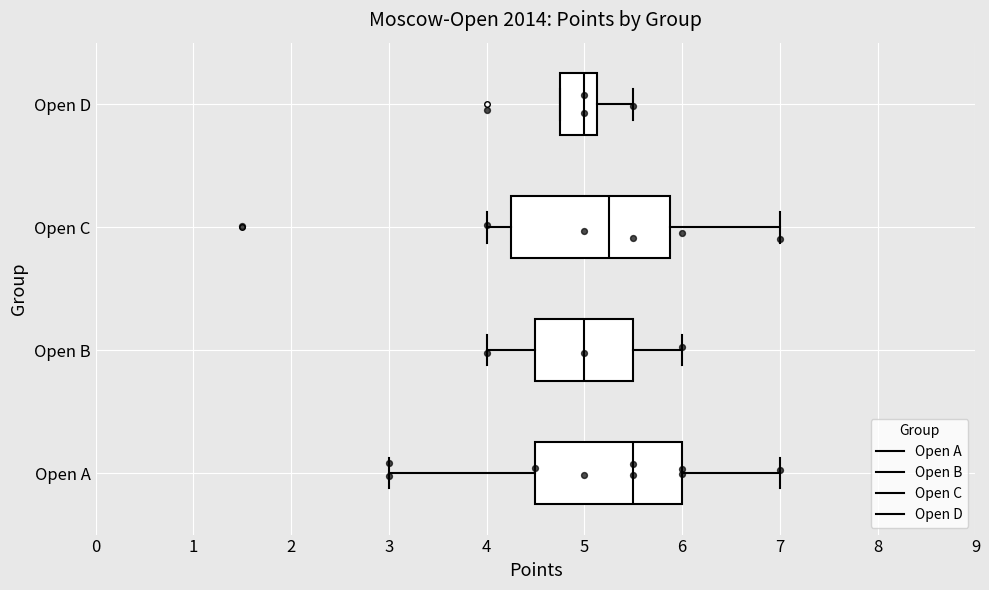

Reading bottom to top, read every box against the x-axis: the position of its median line, the range the box covers, and the ends of its whiskers. The values are not printed on the chart, so give them approximately, as read against the axis.

Open A: median 5.5, box 4.5 to 6.0, whiskers 3.0 to 7.0
Open B: median 5.0, box 4.5 to 5.5, whiskers 4.0 to 6.0
Open C: median 5.3, box 4.3 to 5.9, whiskers 4.0 to 7.0
Open D: median 5.0, box 4.8 to 5.1, whiskers 4.8 to 5.5